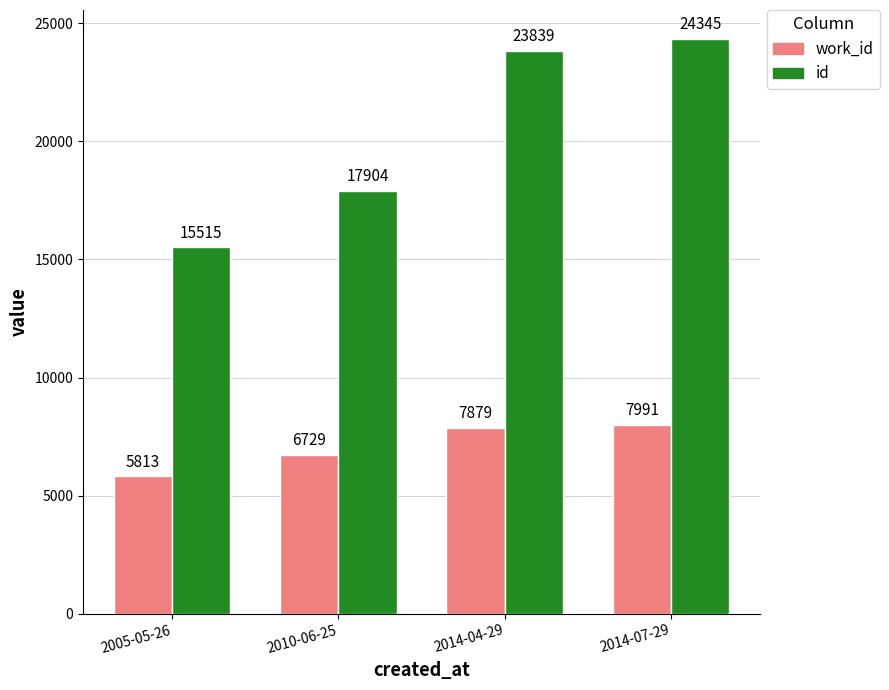

Are the bars grouped side by side (vs. stacked)?

Yes